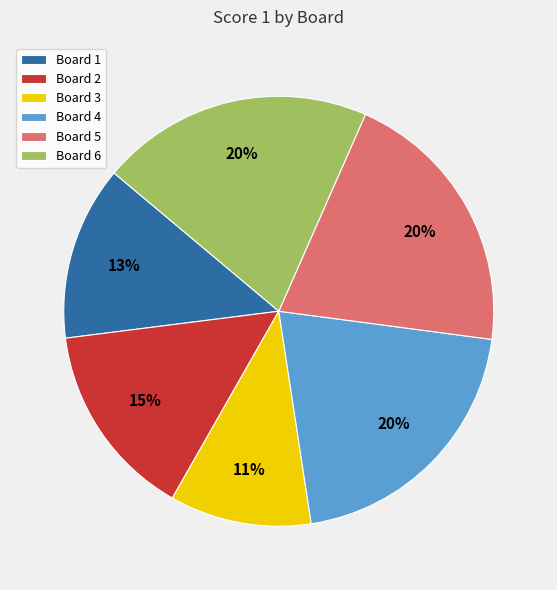

Is Board 4 the majority of the pie?

No